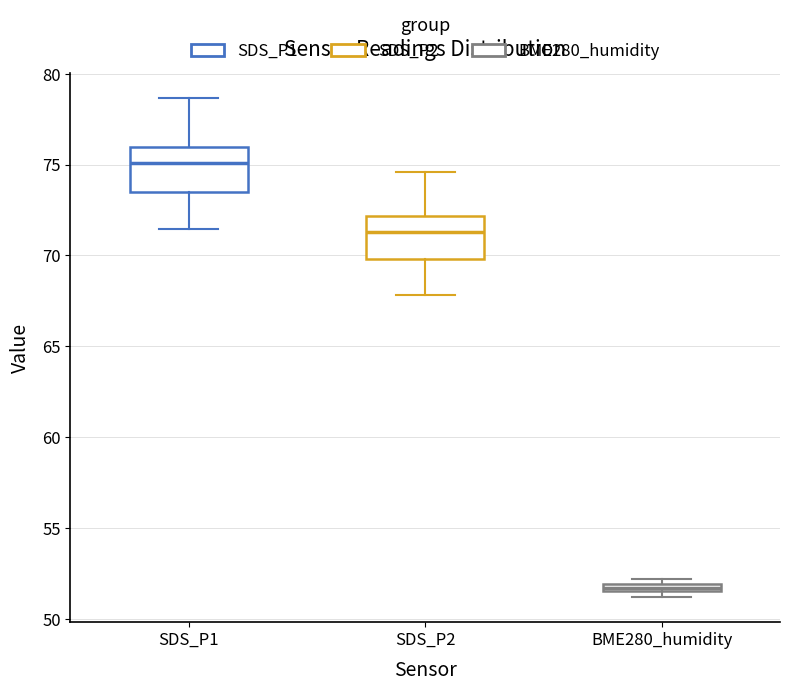

Where does the median line of the box for SDS_P1 sit on the y-axis? The values are not printed on the chart, so give them approximately, as read against the axis.

75.0